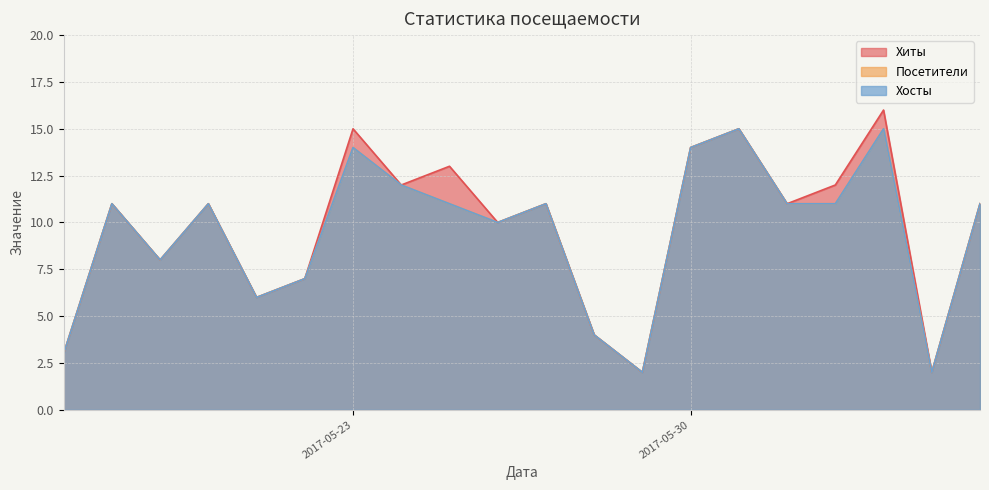

At which category does Хиты reach its first local peak?

2017-05-18